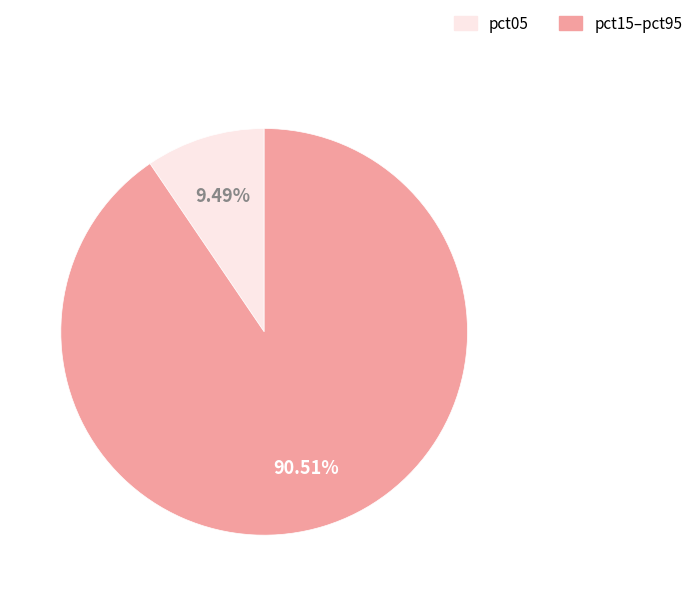

Is there any slice that represents more than half of the pie?

Yes